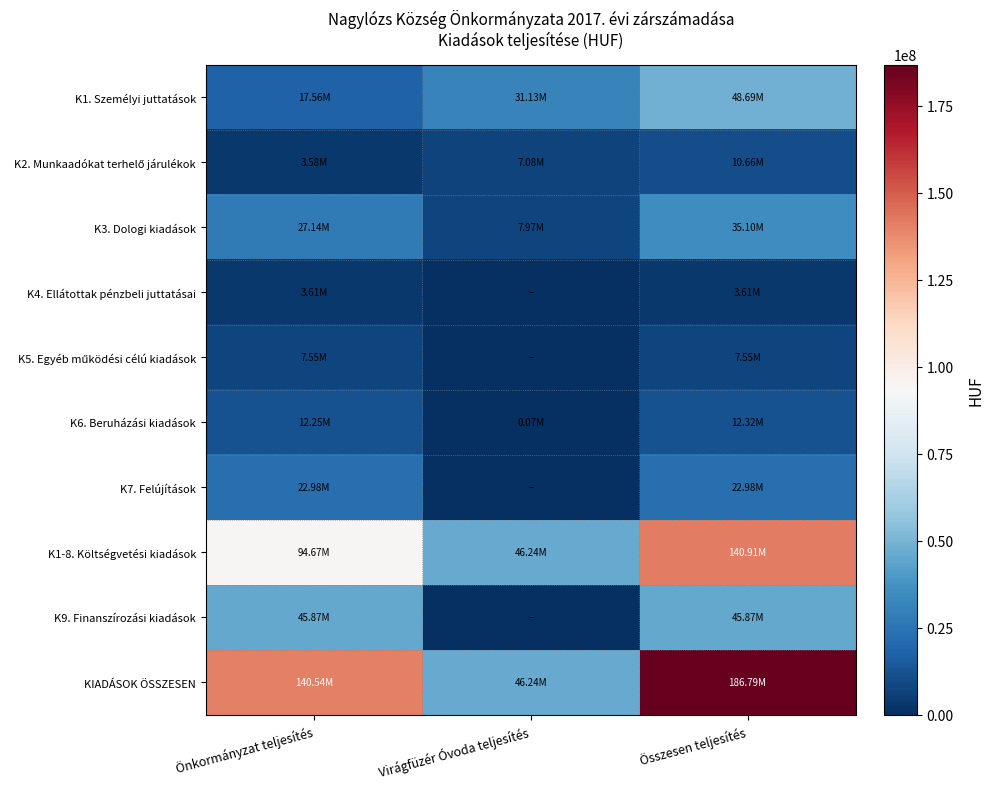

Which series changed the most between Önkormányzat teljesítés and Virágfüzér Óvoda teljesítés?

KIADÁSOK ÖSSZESEN